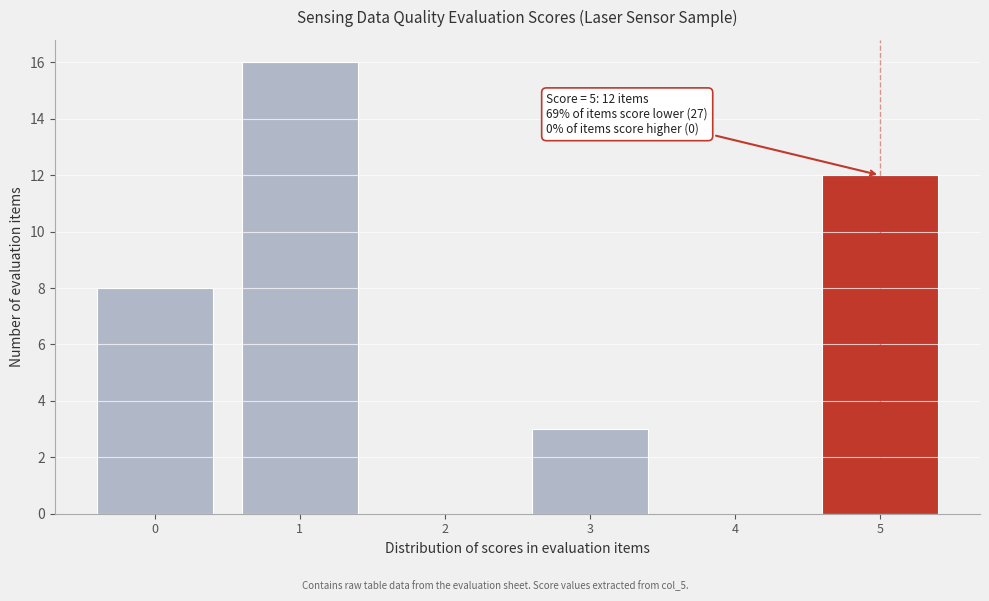

Reading left to right, list all the values displayed in this chart.

0=8	1=16	2=0	3=3	4=0	5=12